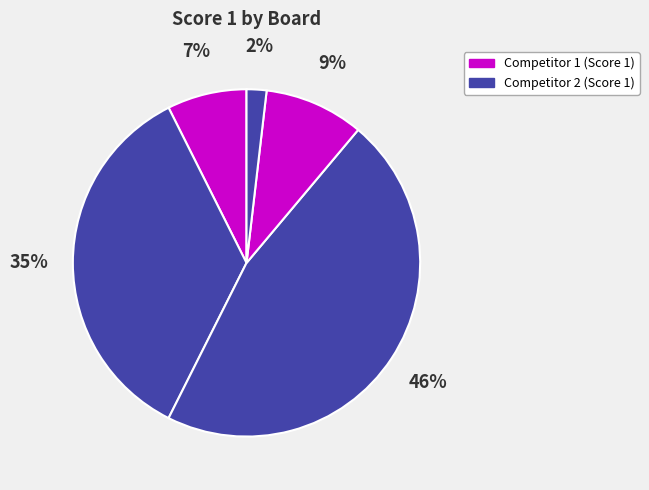

Rank the categories by value from highest to lowest.

Board 4, Board 3, Board 5, Board 1, Board 6, Board 2